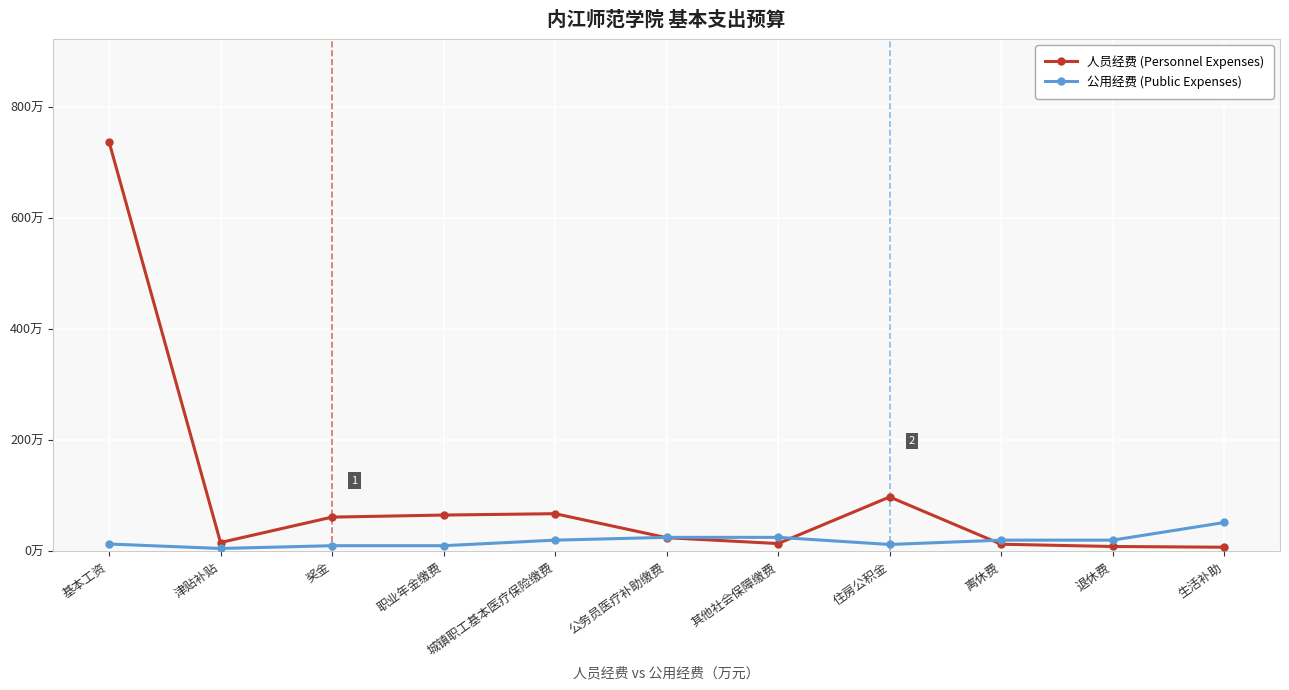

List the series in order of their peak value, highest first.

人员经费 (Personnel Expenses), 公用经费 (Public Expenses)